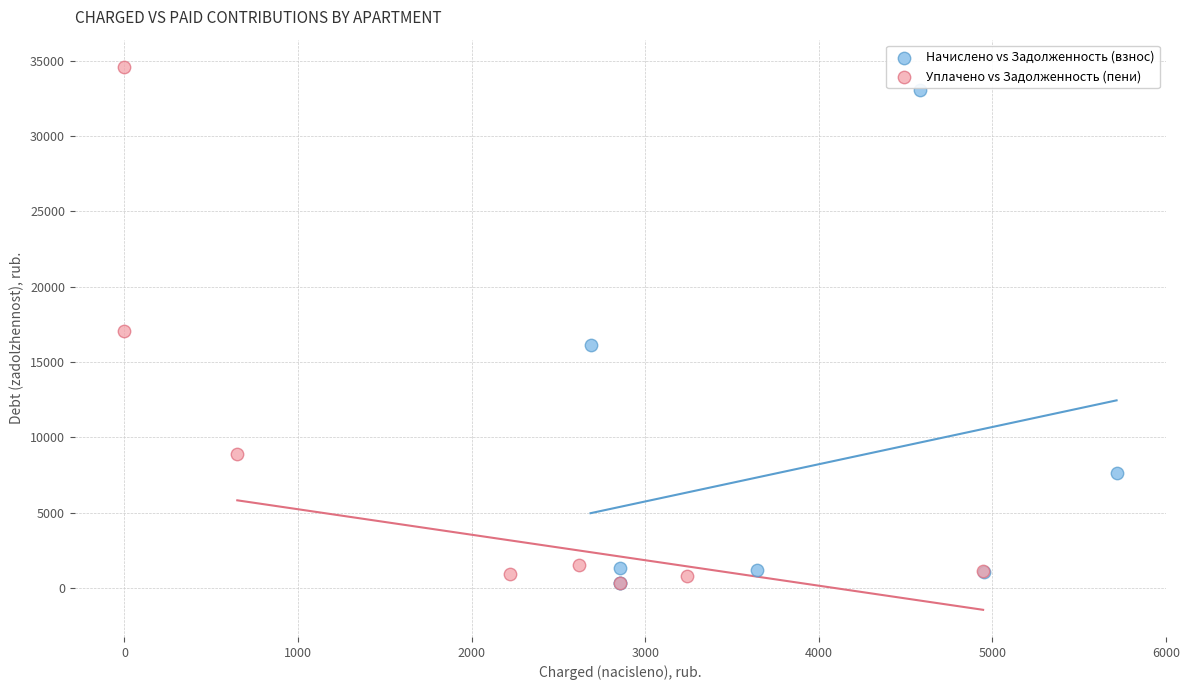

Which series has the widest spread of Y values?

Уплачено vs Задолженность (пени)